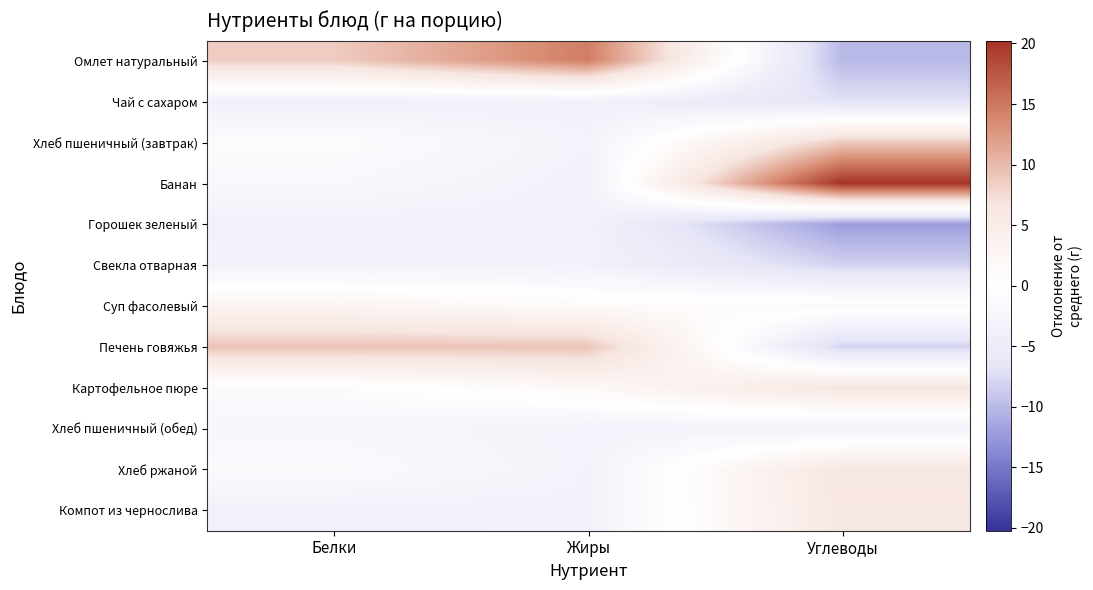

What is the maximum value shown in the chart?

20.2